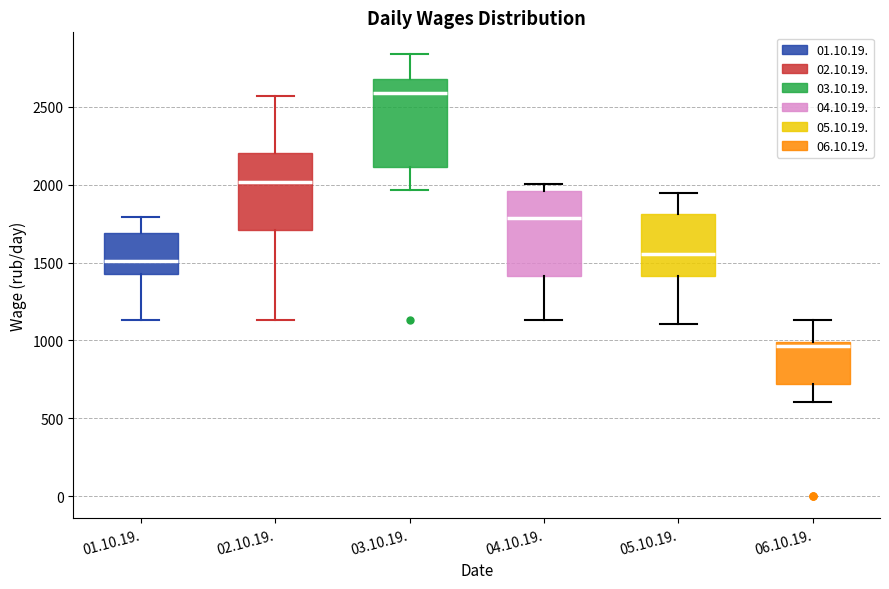

Reading left to right, transcribe this box plot: for each box, give where its median line is, the range the box spans, and where its two whiskers end, as read against the y-axis. The values are not printed on the chart, so give them approximately, as read against the axis.

01.10.19.: median 1500, box 1450 to 1700, whiskers 1150 to 1800
02.10.19.: median 2000, box 1700 to 2200, whiskers 1150 to 2550
03.10.19.: median 2600, box 2100 to 2700, whiskers 1950 to 2850
04.10.19.: median 1800, box 1400 to 1950, whiskers 1150 to 2000
05.10.19.: median 1550, box 1400 to 1800, whiskers 1100 to 1950
06.10.19.: median 950, box 700 to 1000, whiskers 600 to 1150